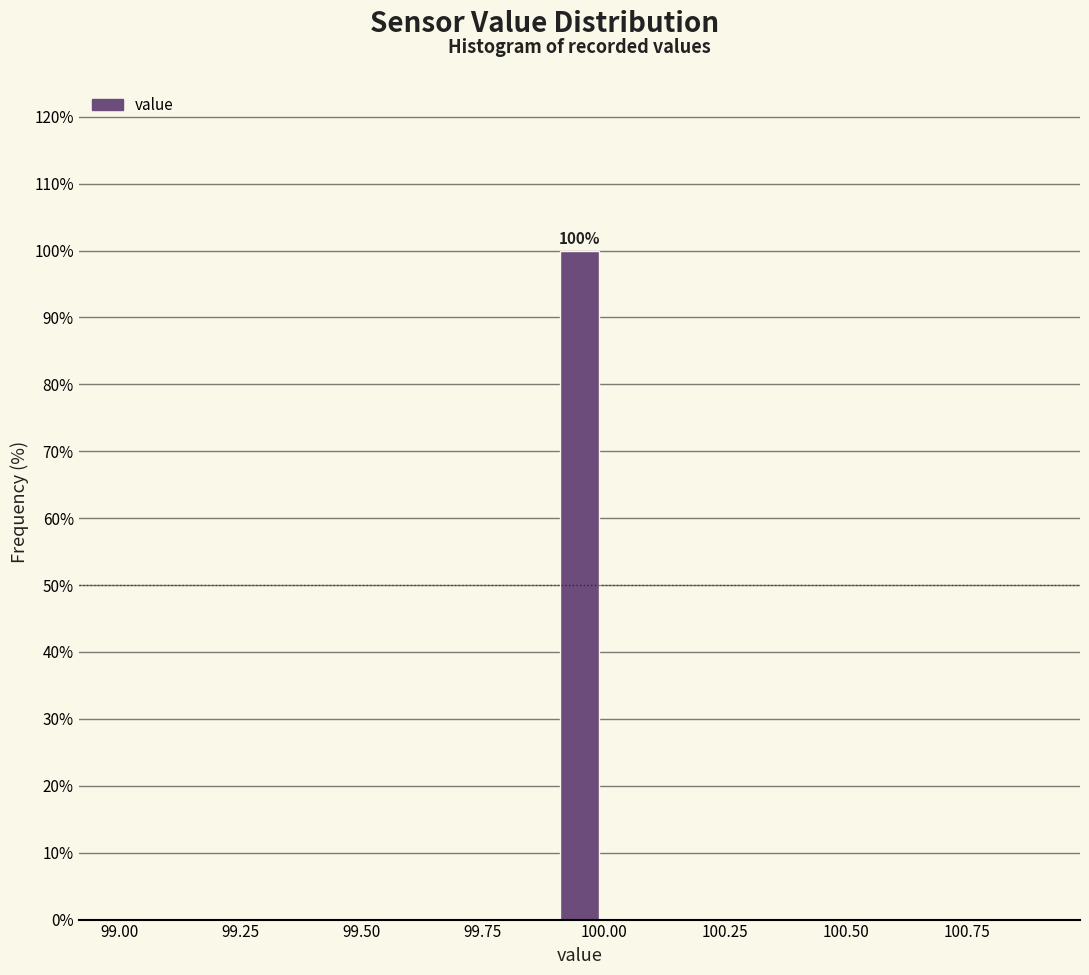

Around what value on the x-axis is the tallest bar? Give the approximate position of its centre, as read against the axis.

99.95